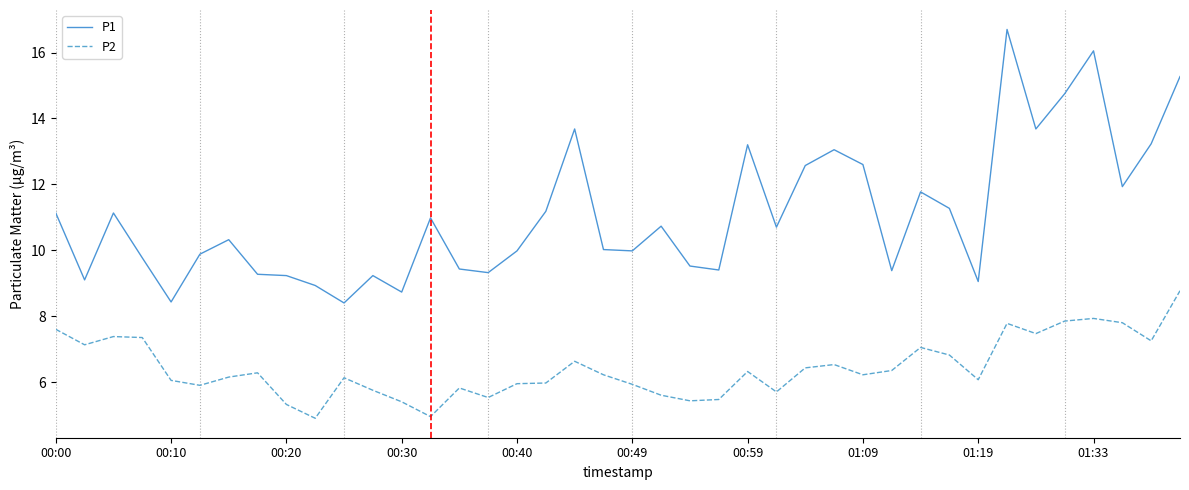

What is the minimum value for P1?

8.4